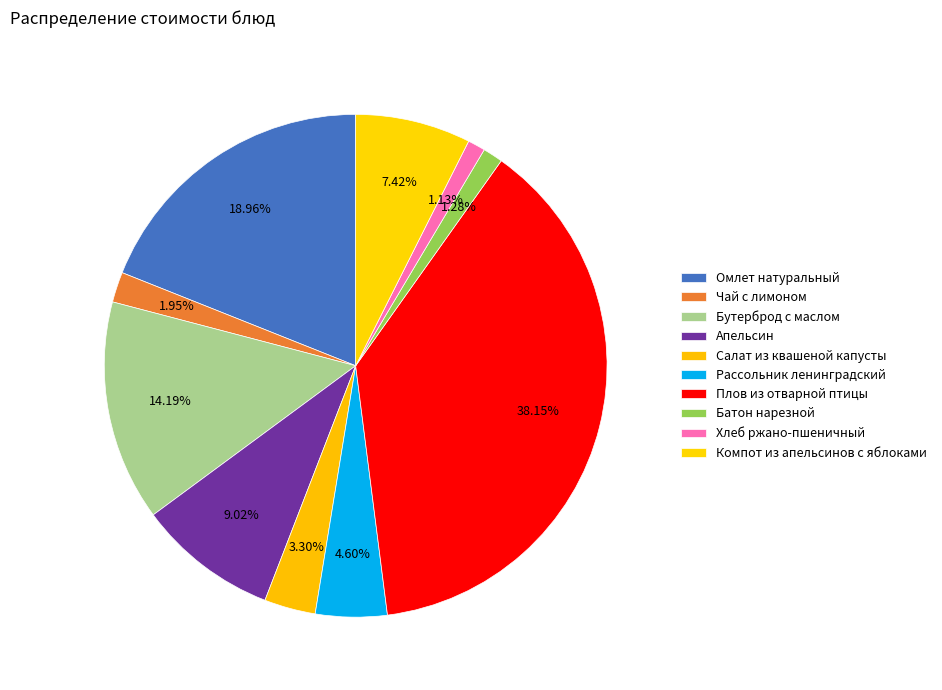

What is the largest slice in the pie chart?

Плов из отварной птицы